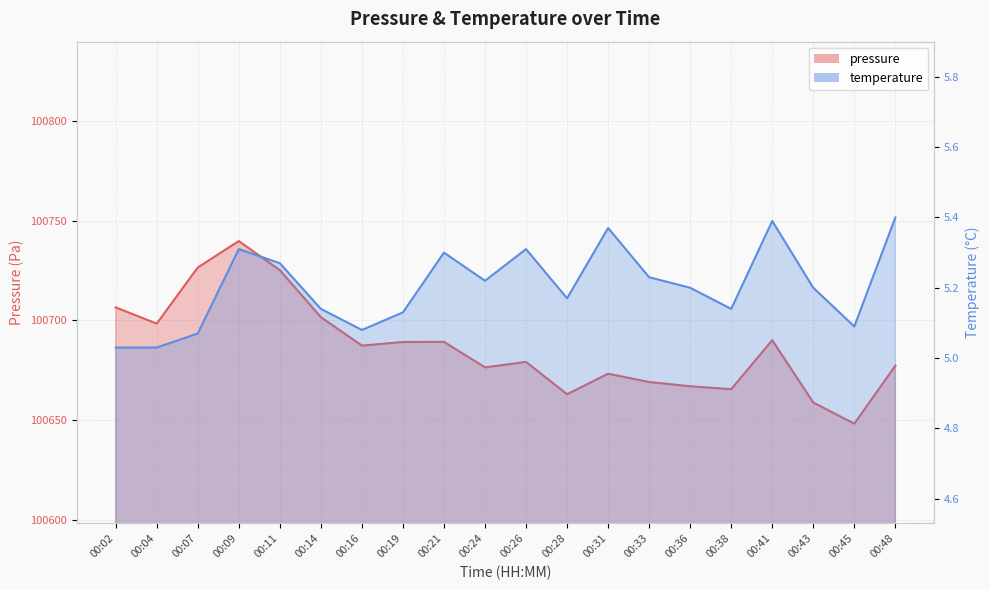

How many categories are shown in the chart?

20